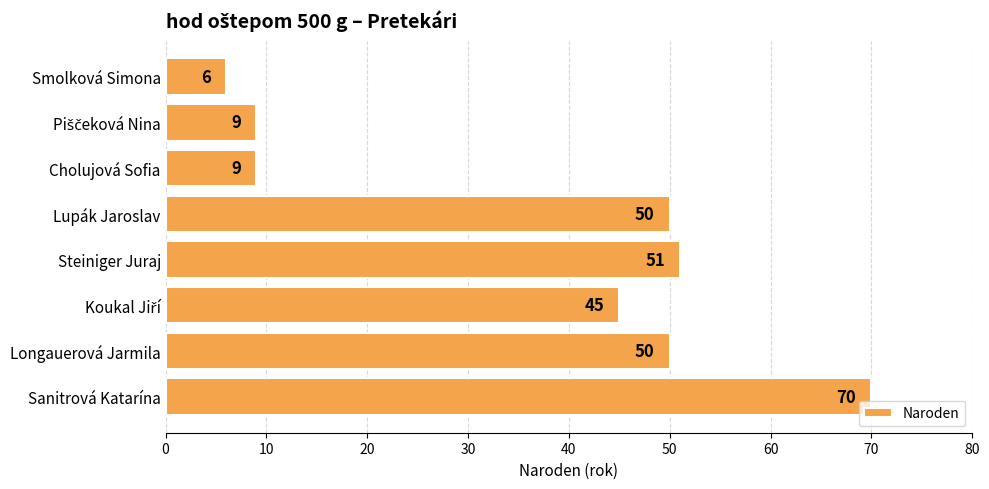

What is the difference between the second highest and second lowest values?

42